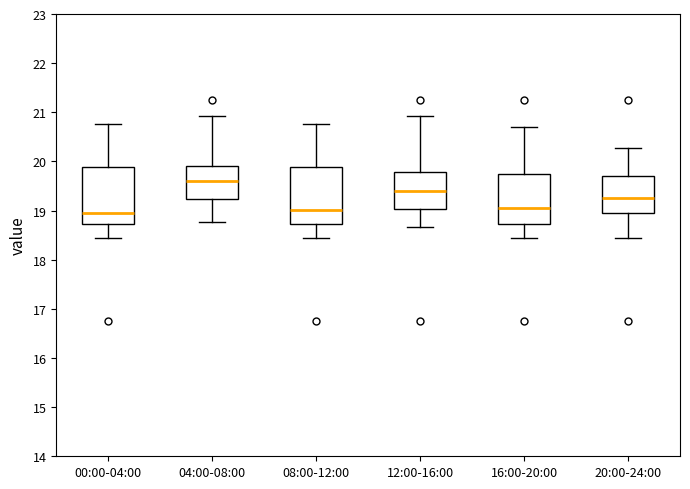

Where is the upper edge of the box for 00:00-04:00 on the y-axis? The values are not printed on the chart, so give them approximately, as read against the axis.

19.9